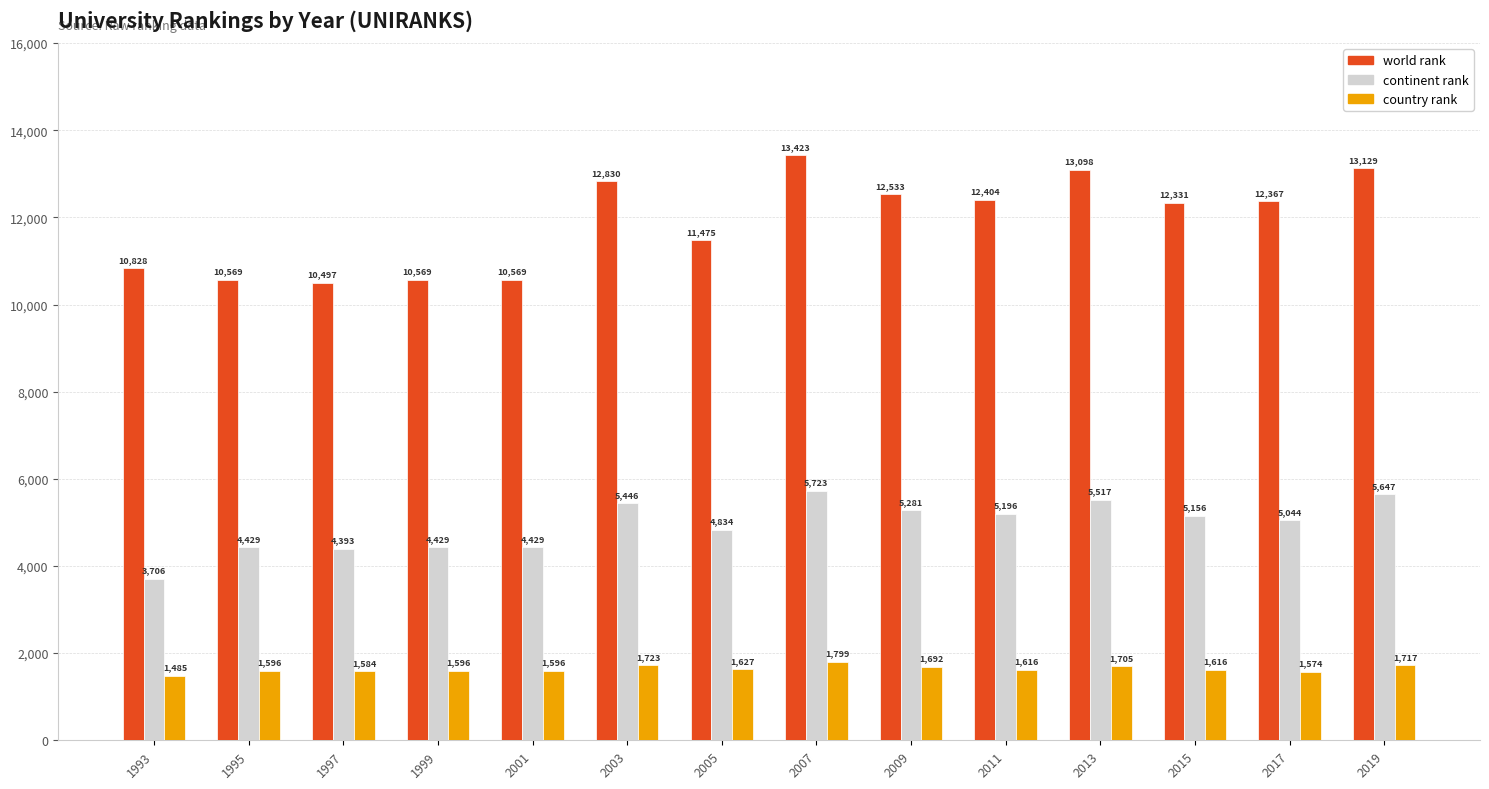

The world rank series shows 13423 at 2007. True or false?

True